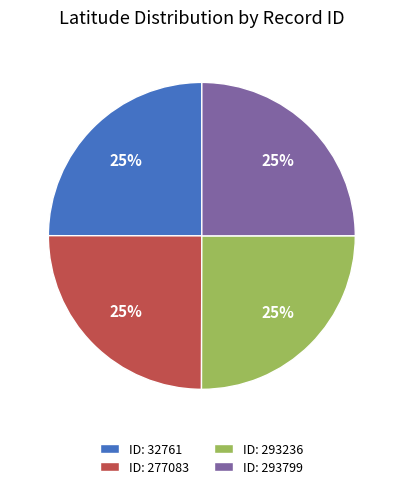

To the nearest percent, what portion does ID: 277083 represent?

25%